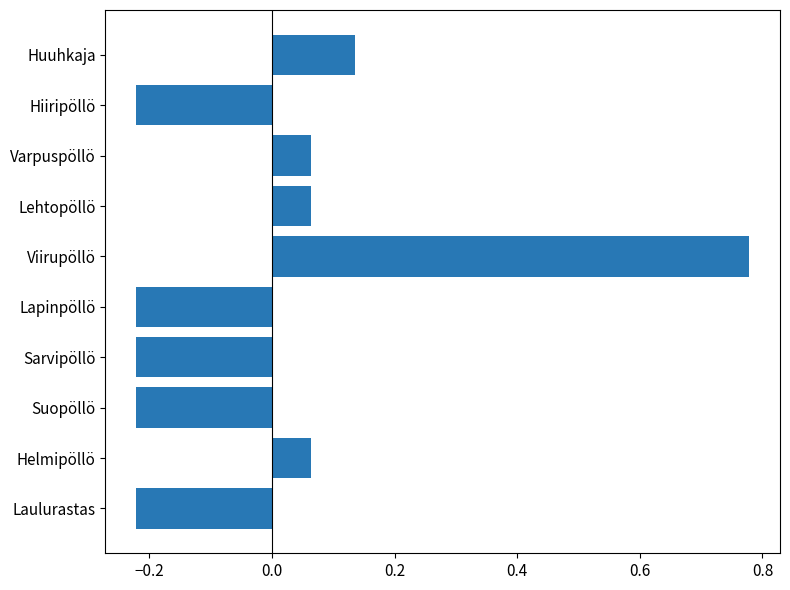

What is the difference between the second highest and minimum values?

0.4